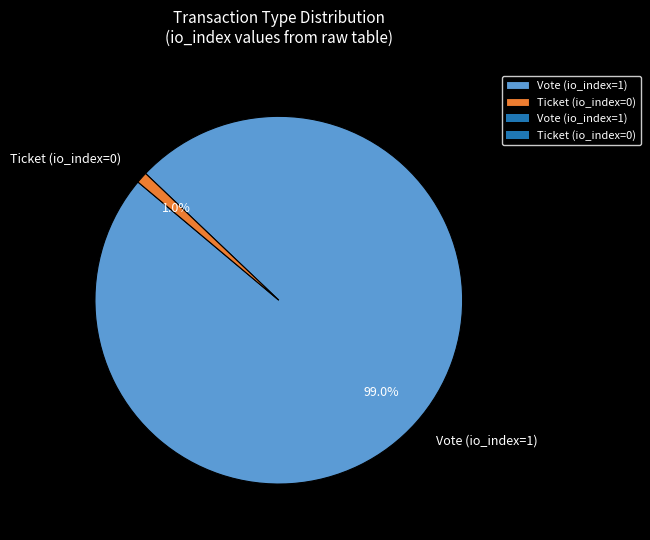

Does any single category account for the majority?

Yes